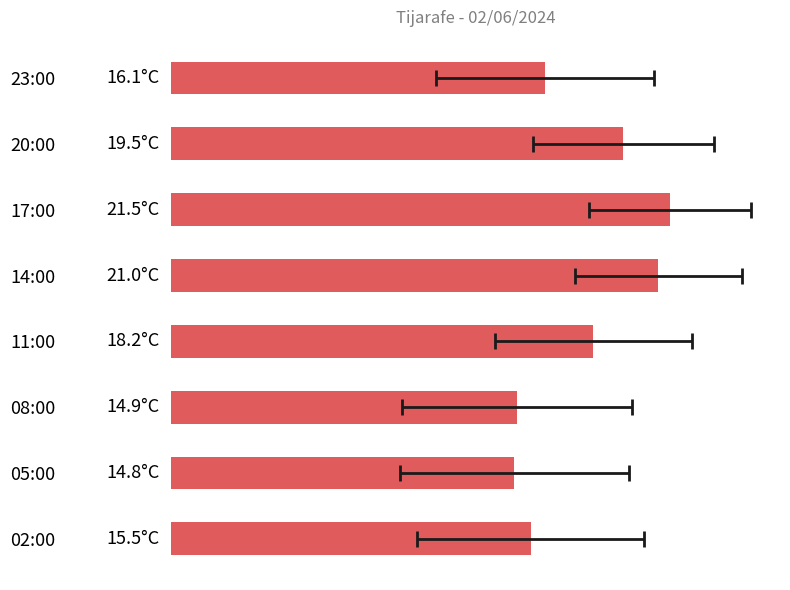

What is the greatest value displayed?

21.5